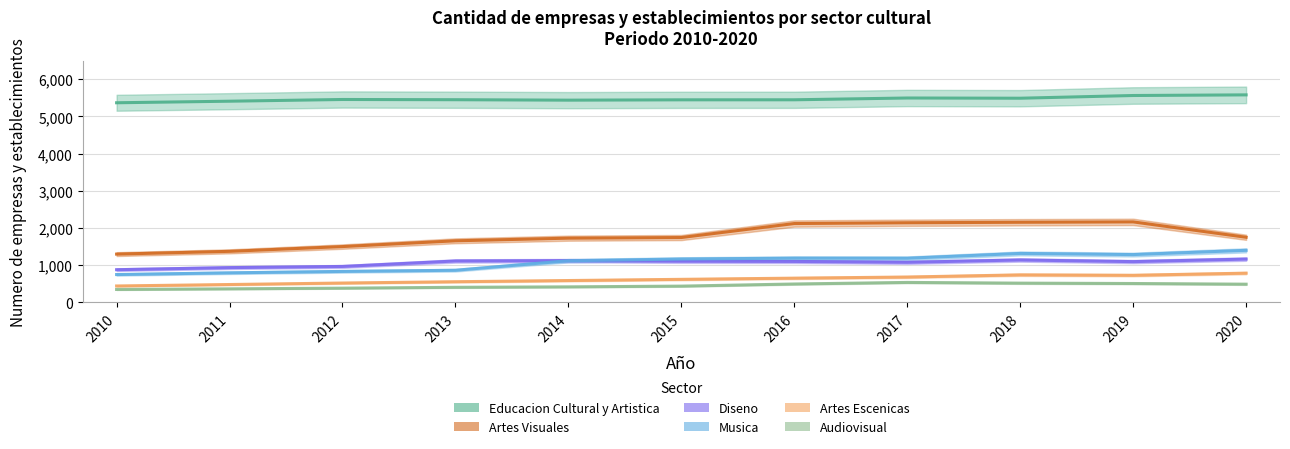

How many lines are shown in the chart?

6